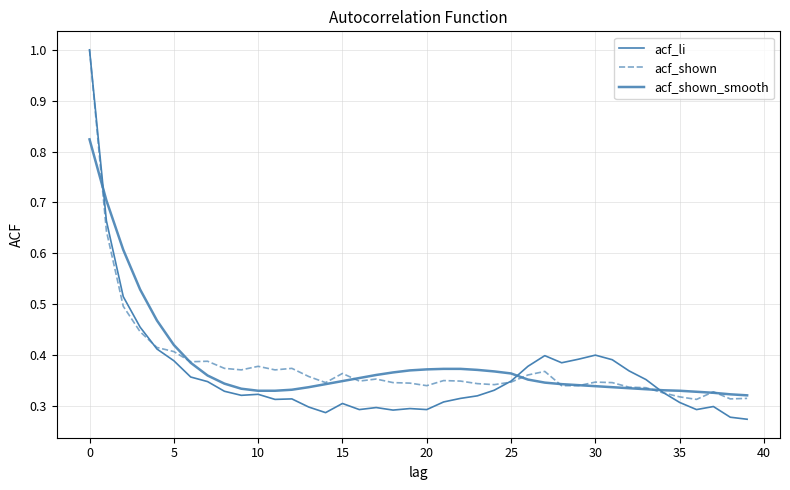

Does the chart have visible grid lines?

Yes